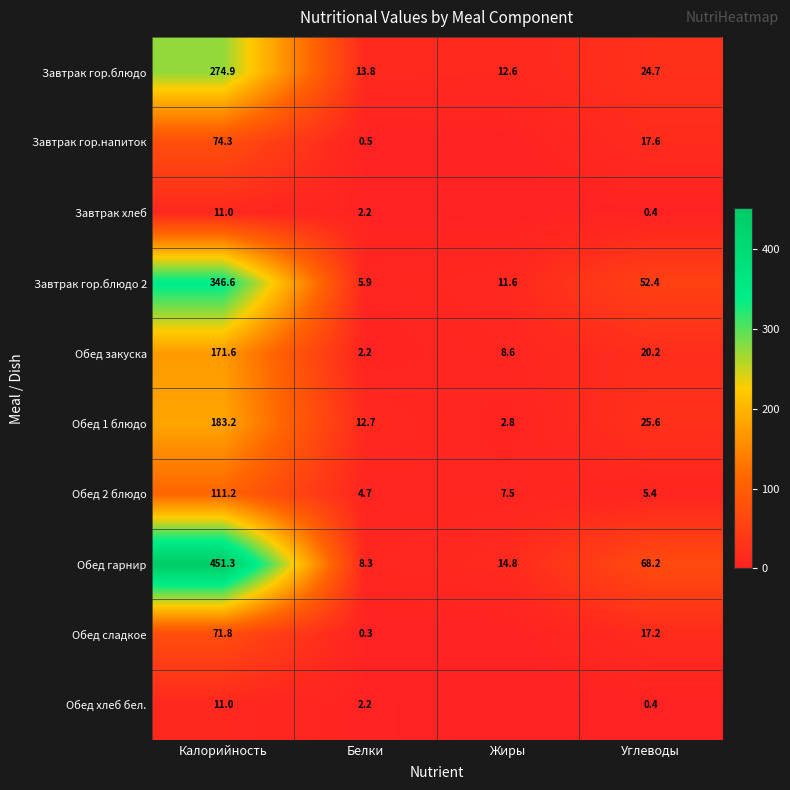

What is the lowest value of the Обед закуска series?

2.2